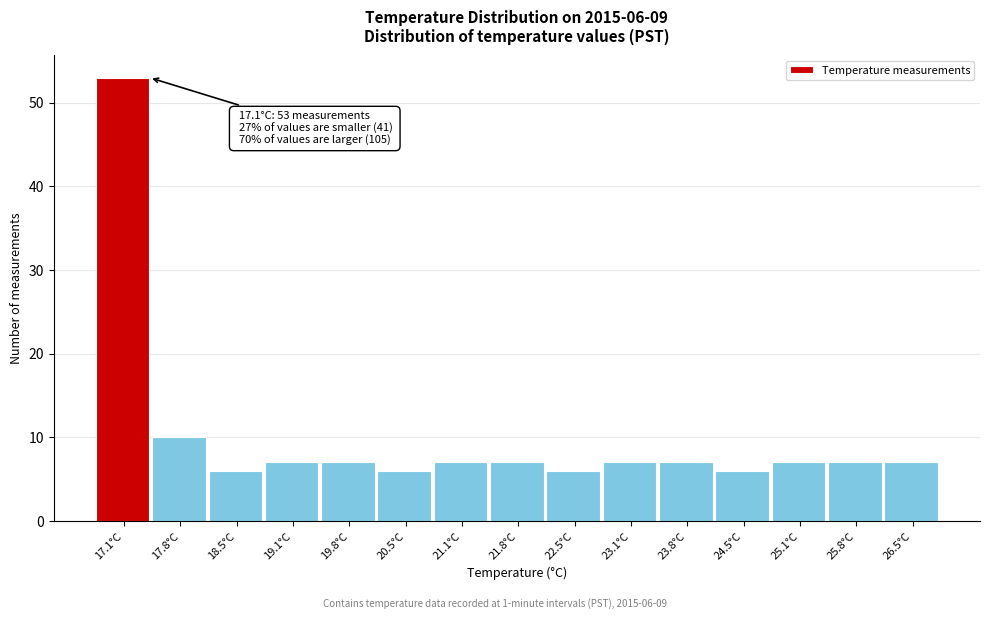

Over which range of the x-axis is the bar tallest?

16.8 to 17.5